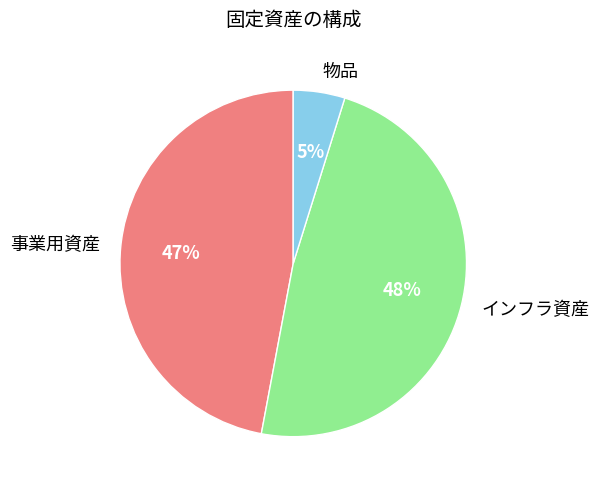

Rank the categories by value from highest to lowest.

インフラ資産, 事業用資産, 物品